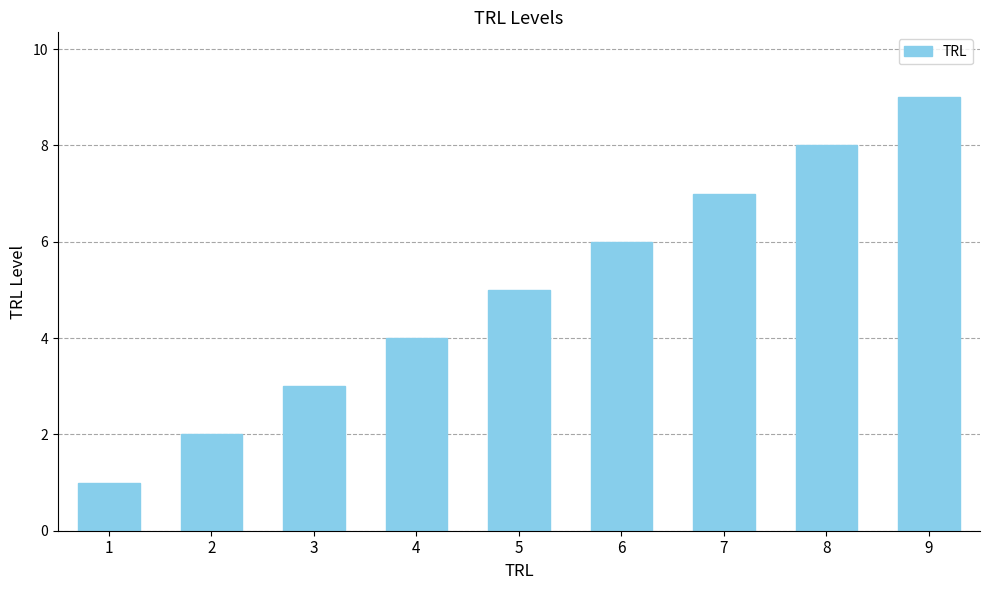

What is the difference between the maximum and minimum values?

8